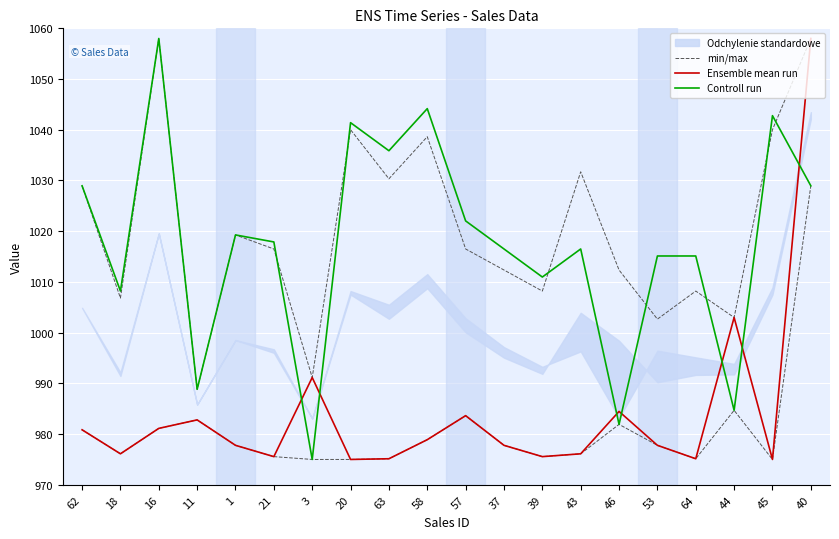

What value does the min/max series have at 3?

991.2